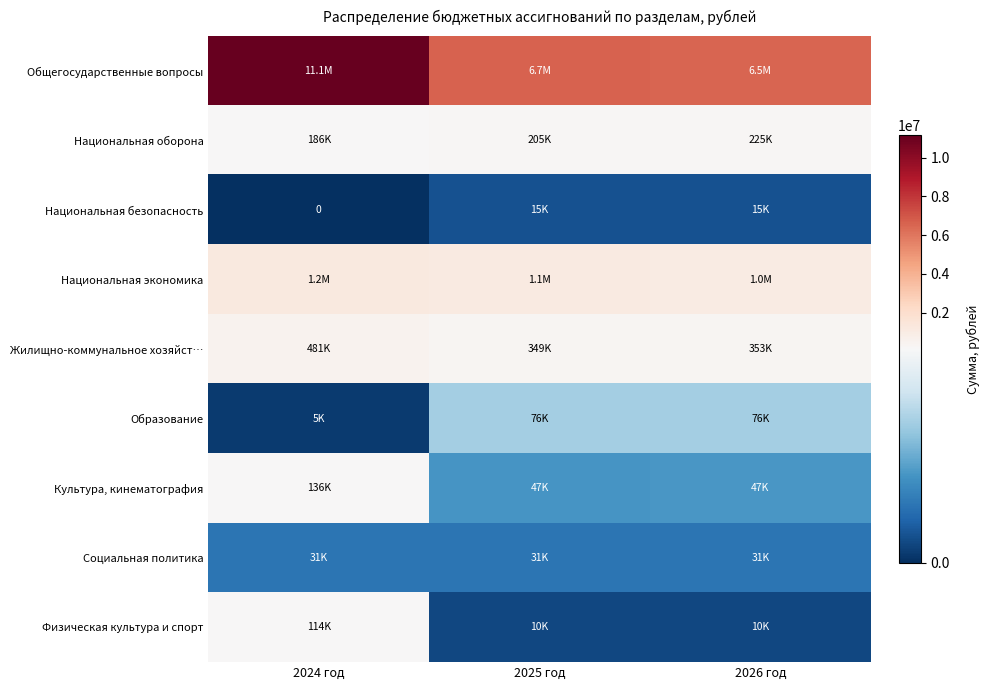

Is it true that Общегосударственные вопросы equals 11137423.6 at 2024 год?

True